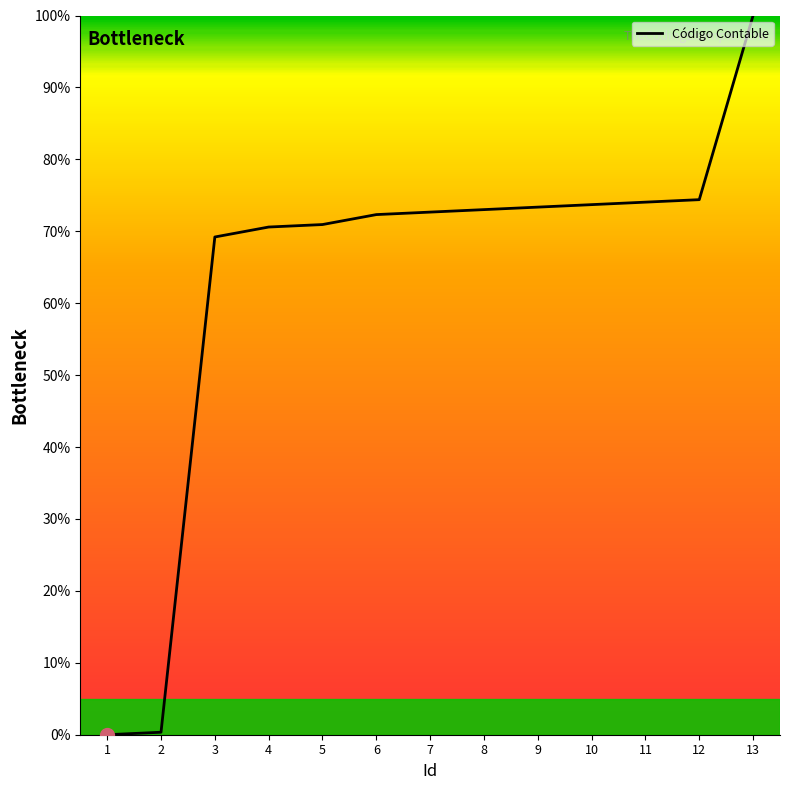

What is the sum of the values at 7 and 11?

146.7